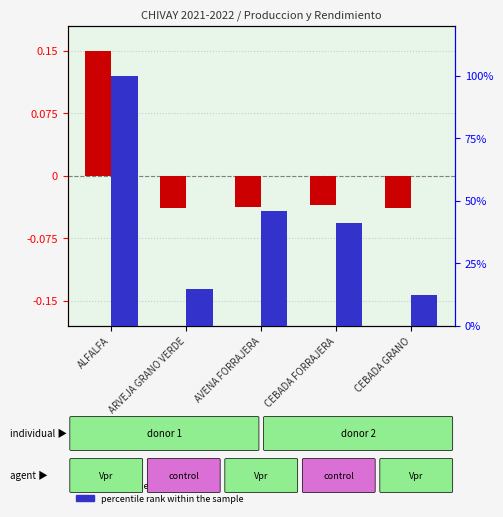

At which label does percentile rank within the sample first exceed 41?

ALFALFA